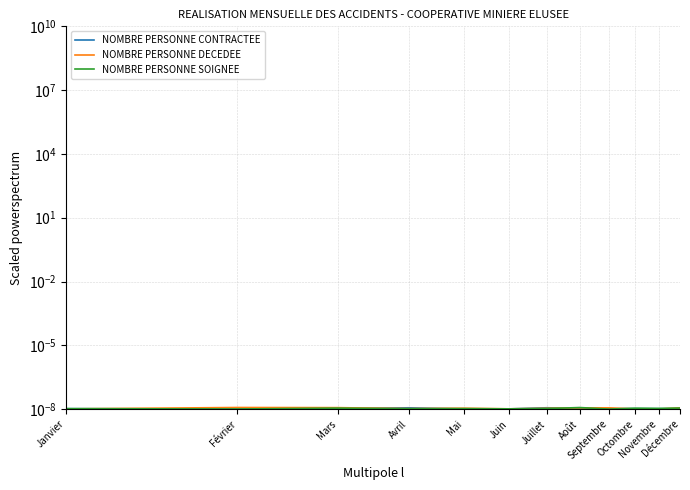

At how many categories does at least one series exceed 0?

12